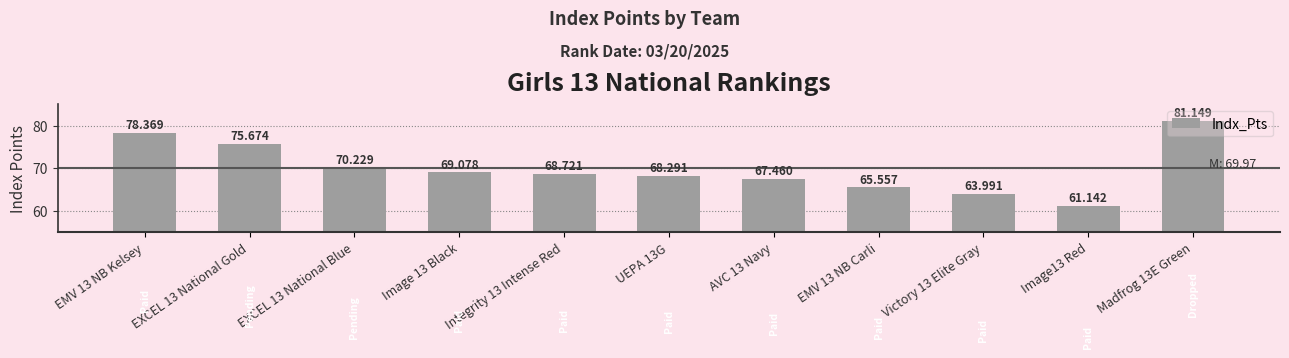

What position from the left is Integrity 13 Intense Red?

5